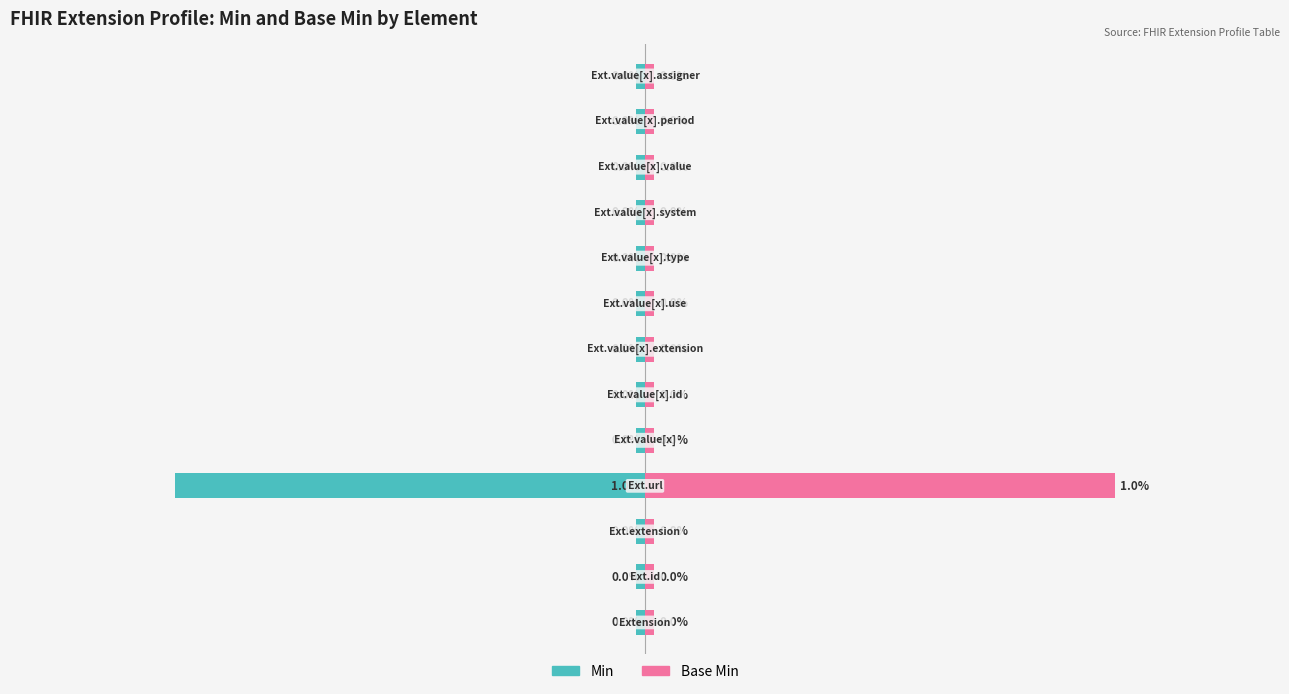

How many data points does each series have?

13